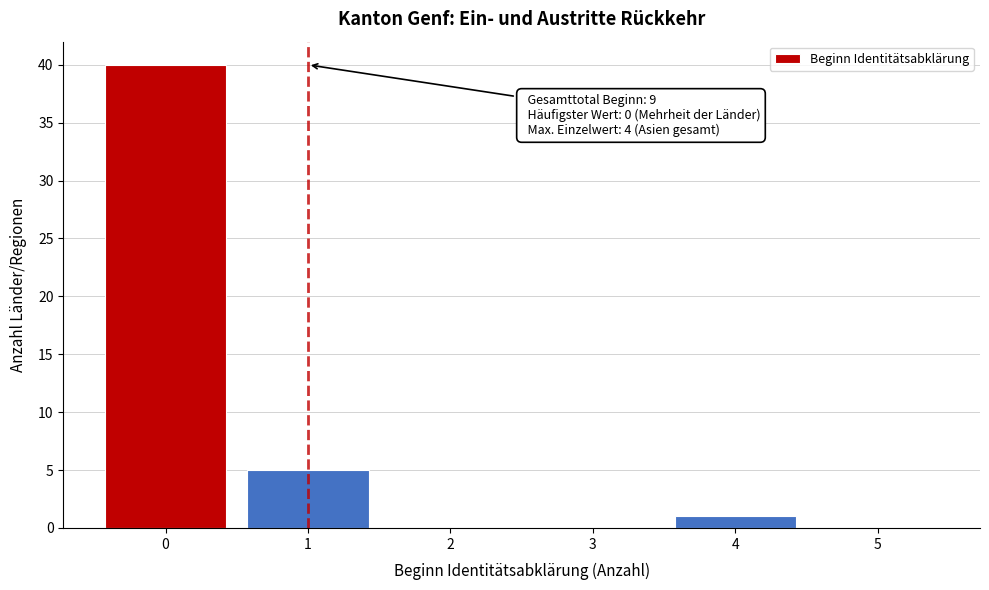

Over which range of the x-axis is the bar tallest?

-0.5 to 0.5